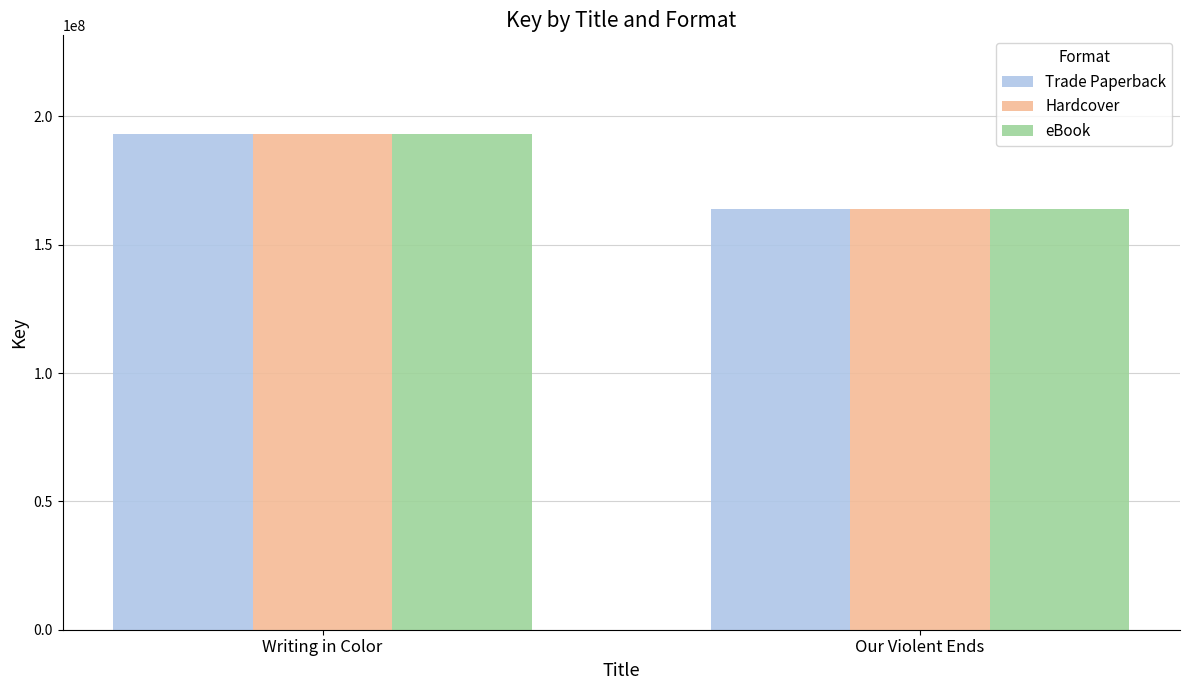

How many categories are shown in the chart?

2